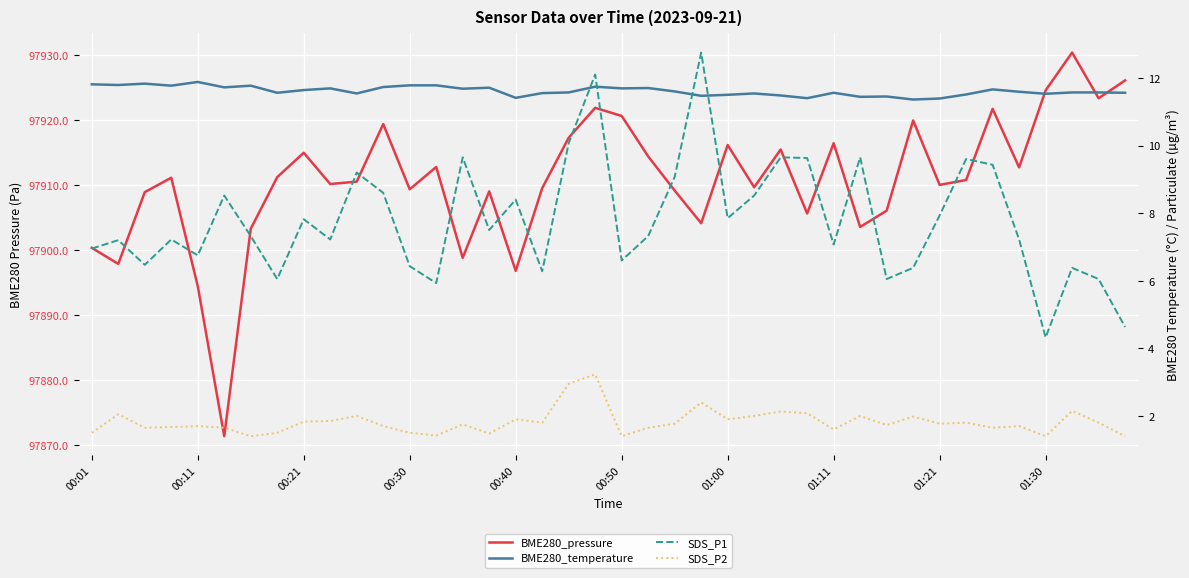

At how many categories does at least one series exceed 86878?

40